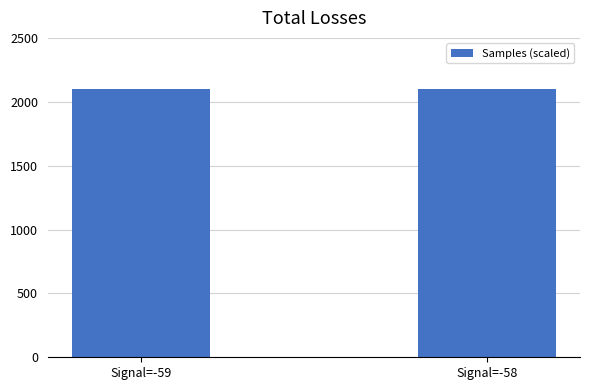

What is the ratio of the value at Signal=-59 to the value at Signal=-58?

1.0